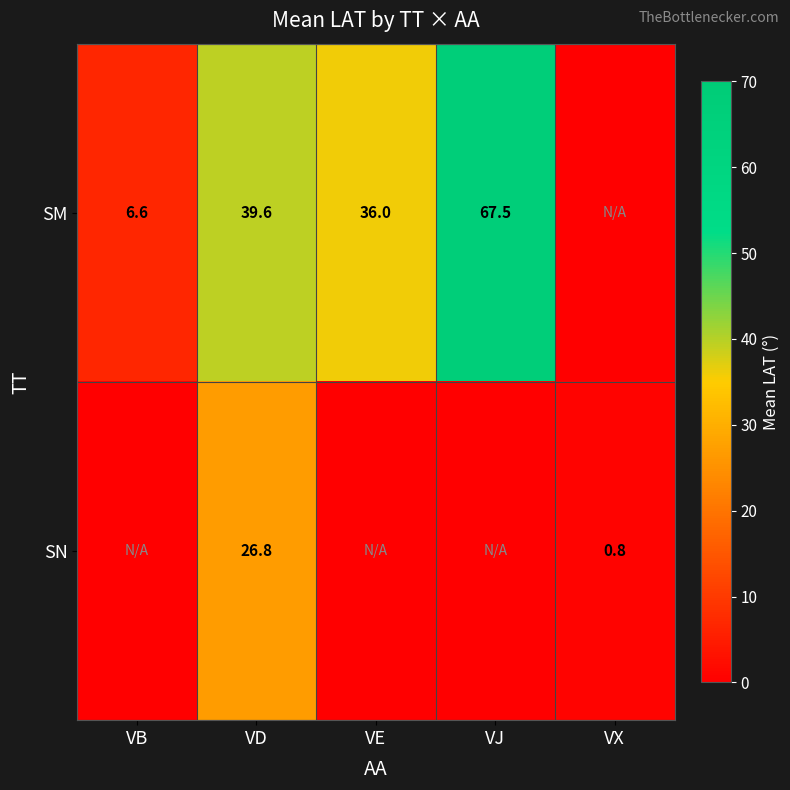

Between VX and VB, which is larger?

VB